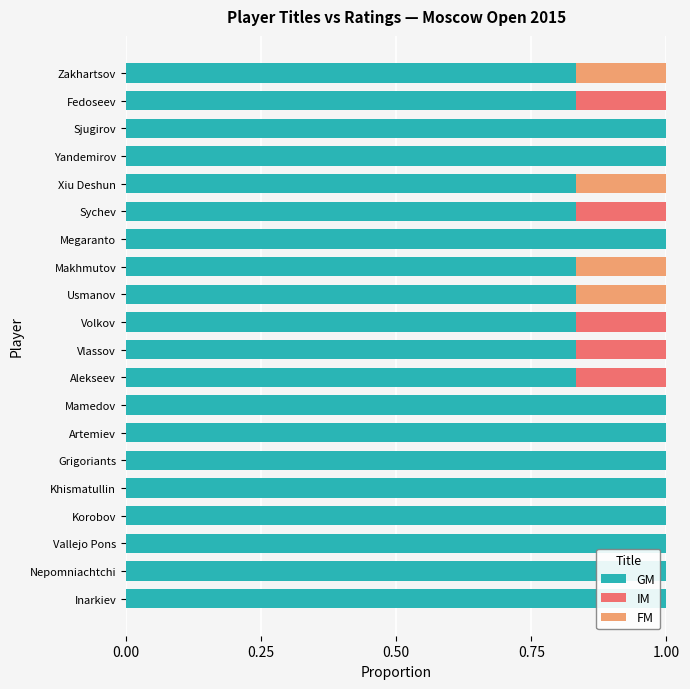

What is the sum of the GM values at Mamedov and Khismatullin?

2.0